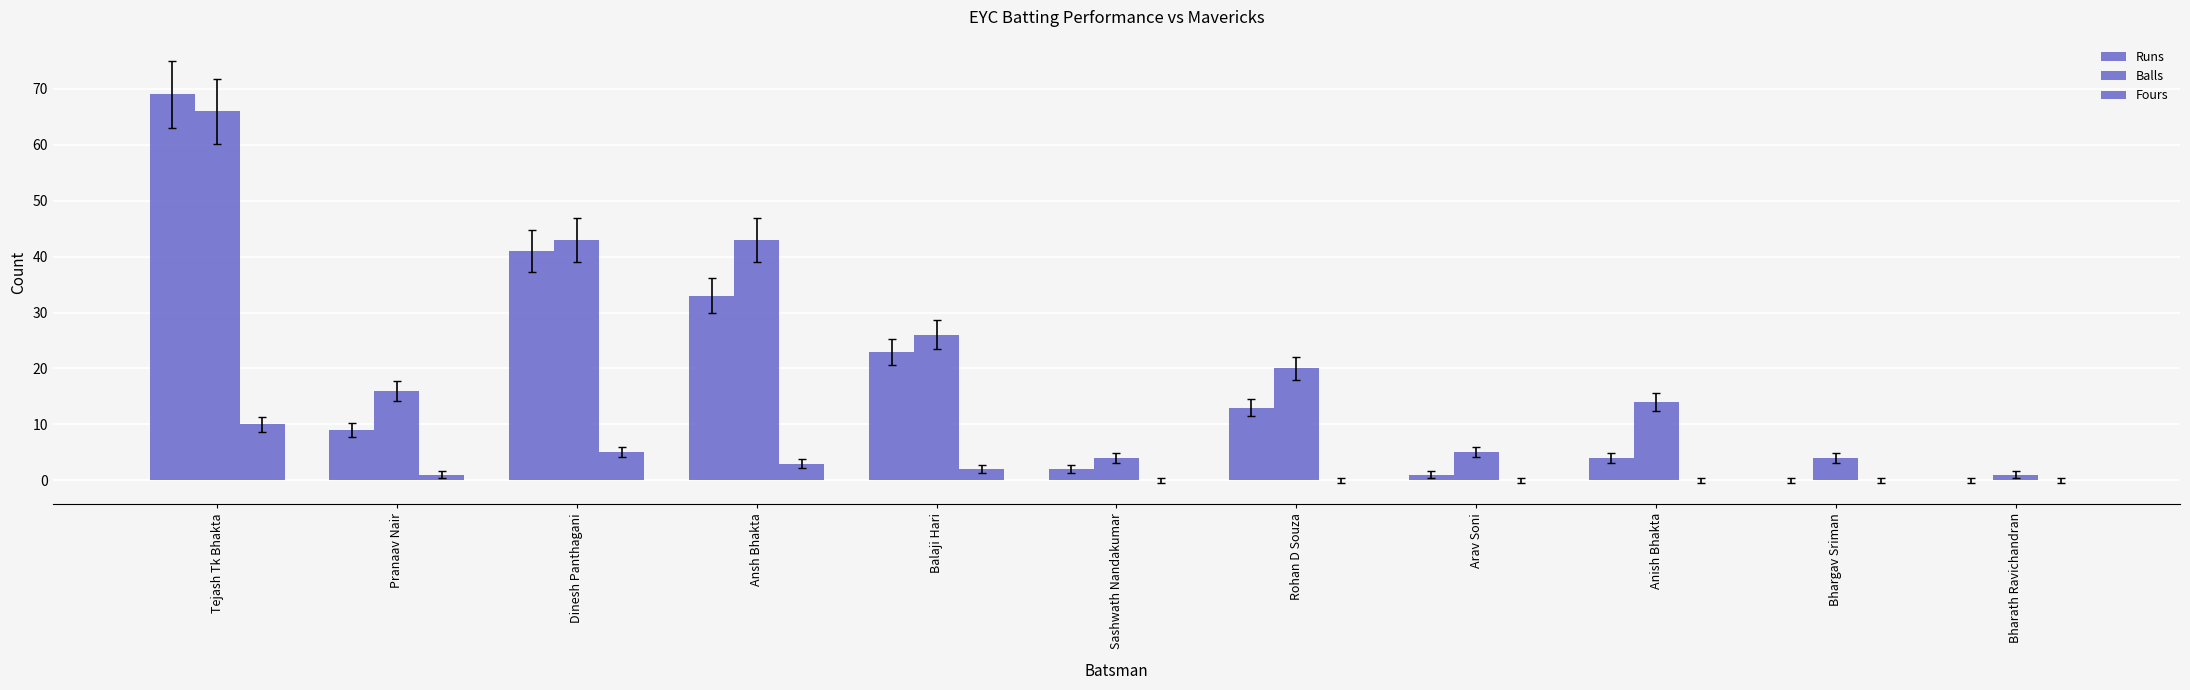

How many data points does each series have?

11